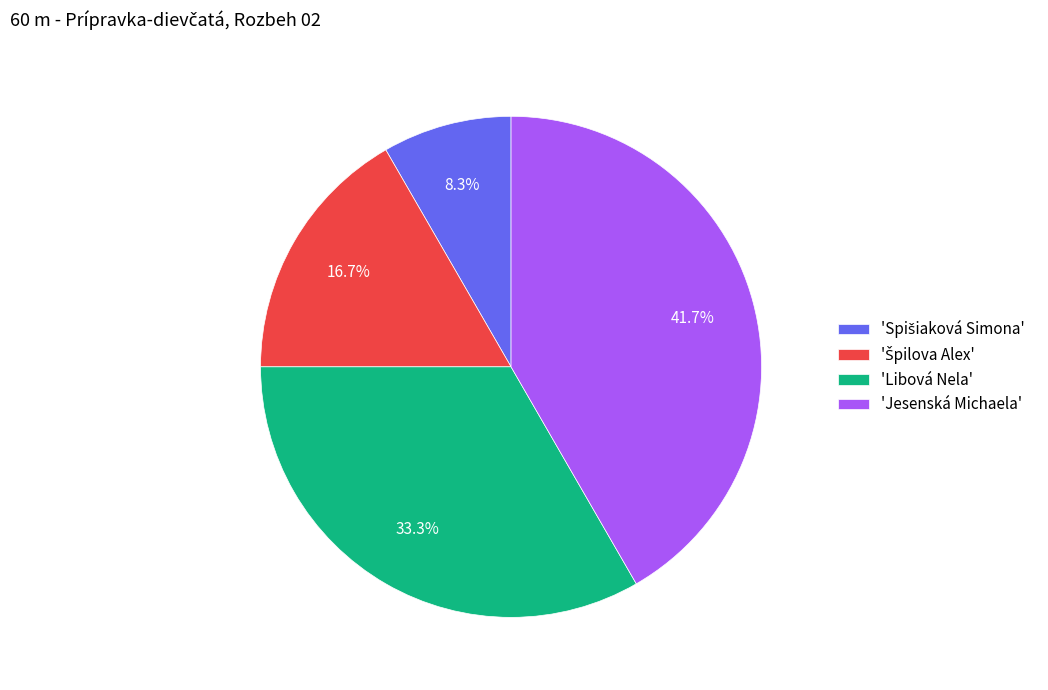

How much of the chart is everything except 'Libová Nela'?

66.7%